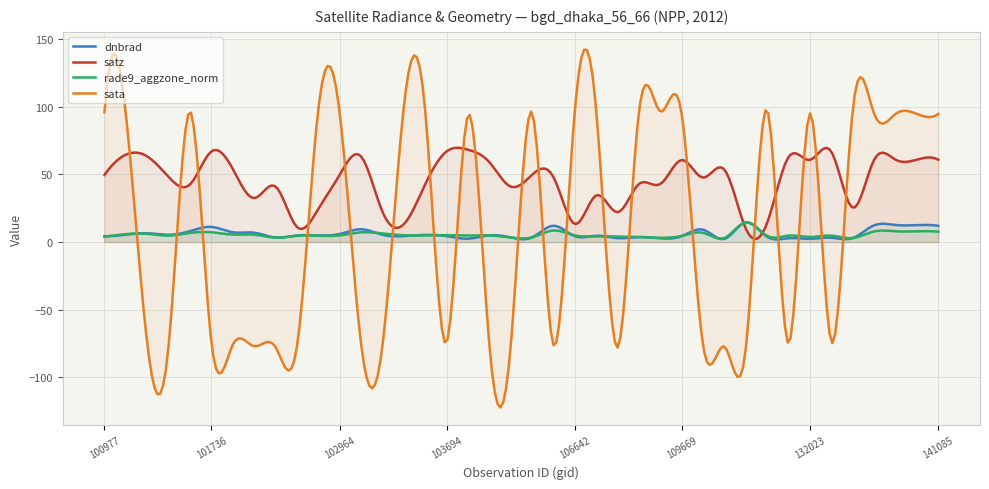

What is the value of the dnbrad point at the 17th from the left?

4.4